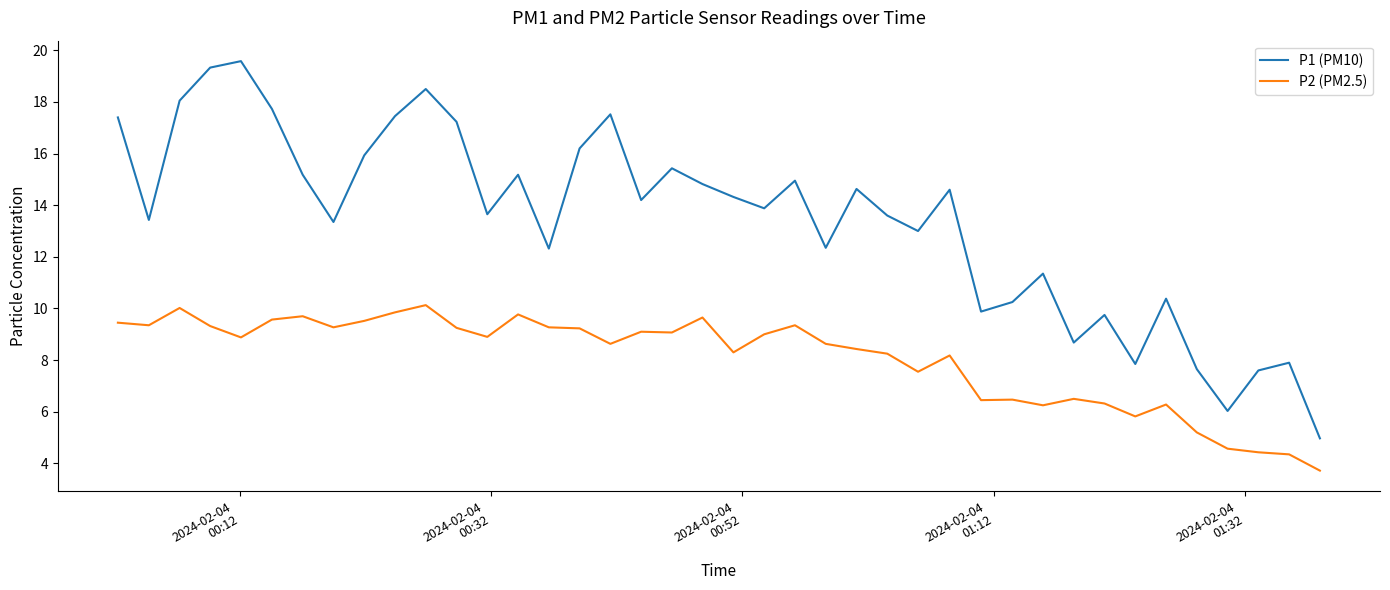

True or false: P2 (PM2.5) and P1 (PM10) intersect in this chart.

False